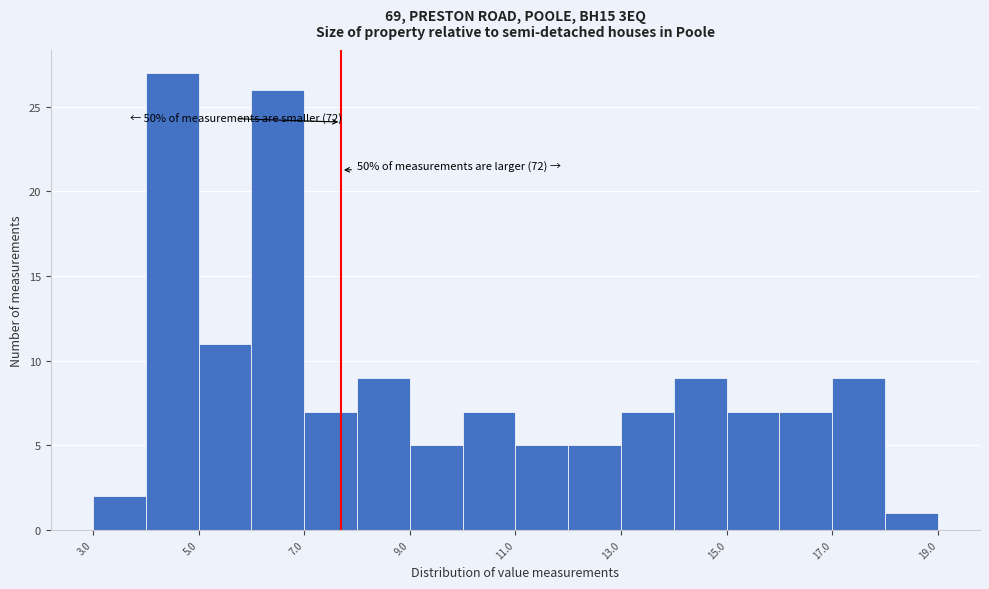

Which range on the x-axis has the tallest bar?

4 to 5